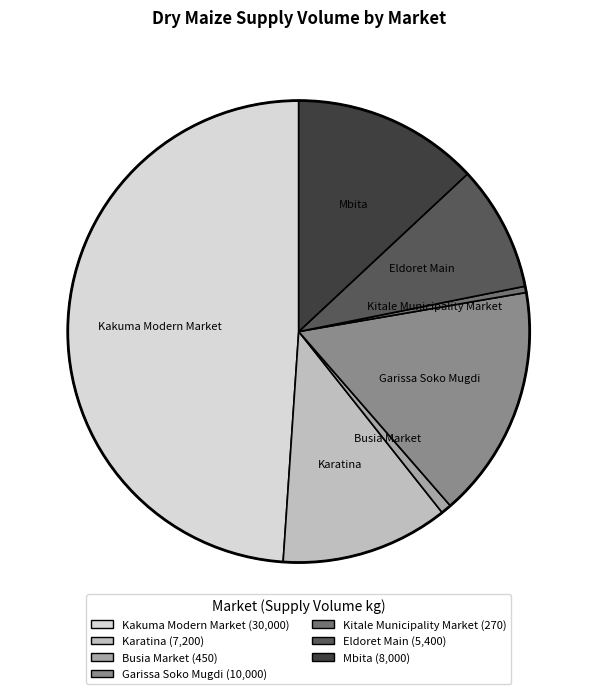

What is the ratio of the value at Mbita to the value at Karatina?

1.1